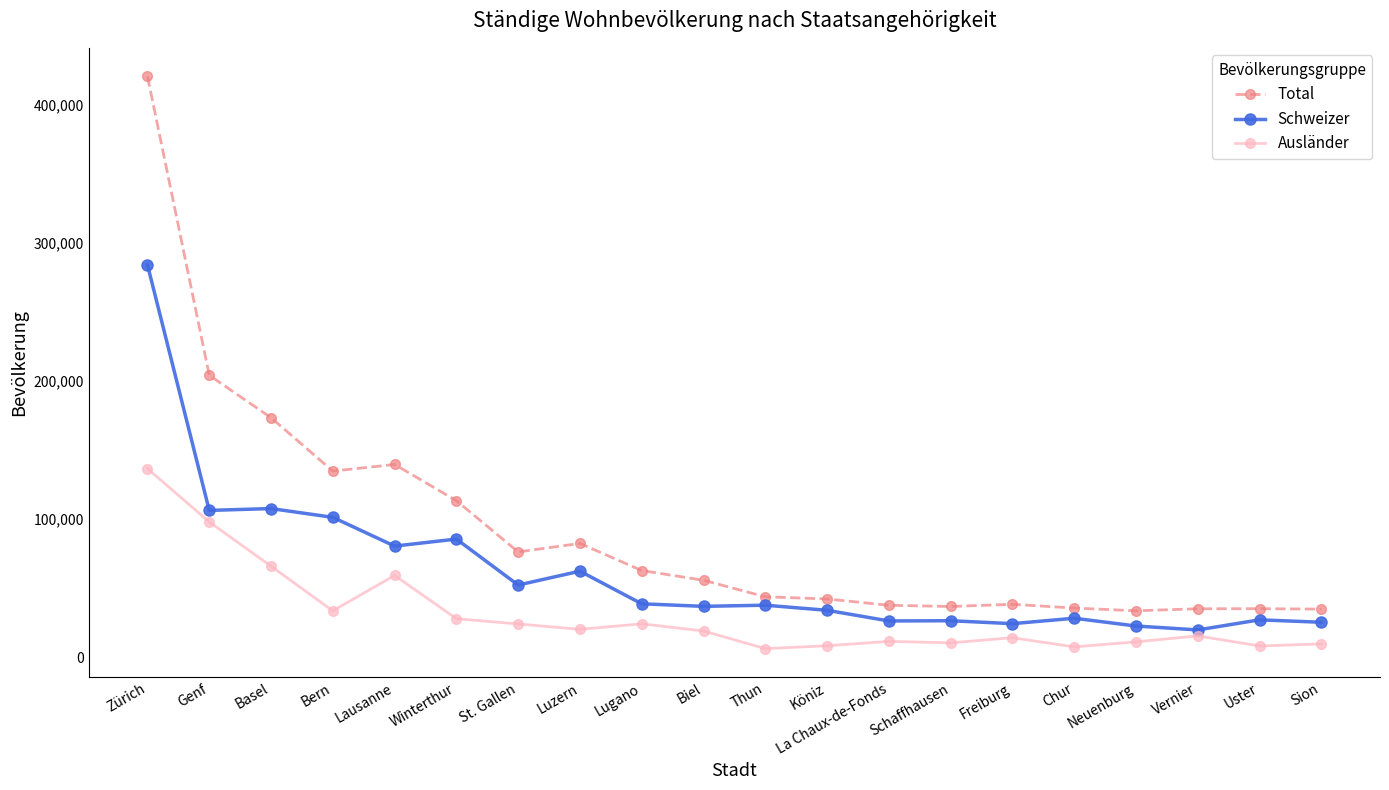

True or false: Ausländer and Schweizer intersect in this chart.

False